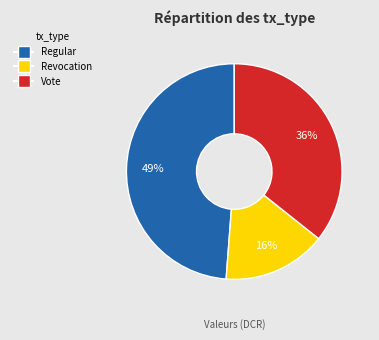

Rank the categories by value from lowest to highest.

Revocation, Vote, Regular